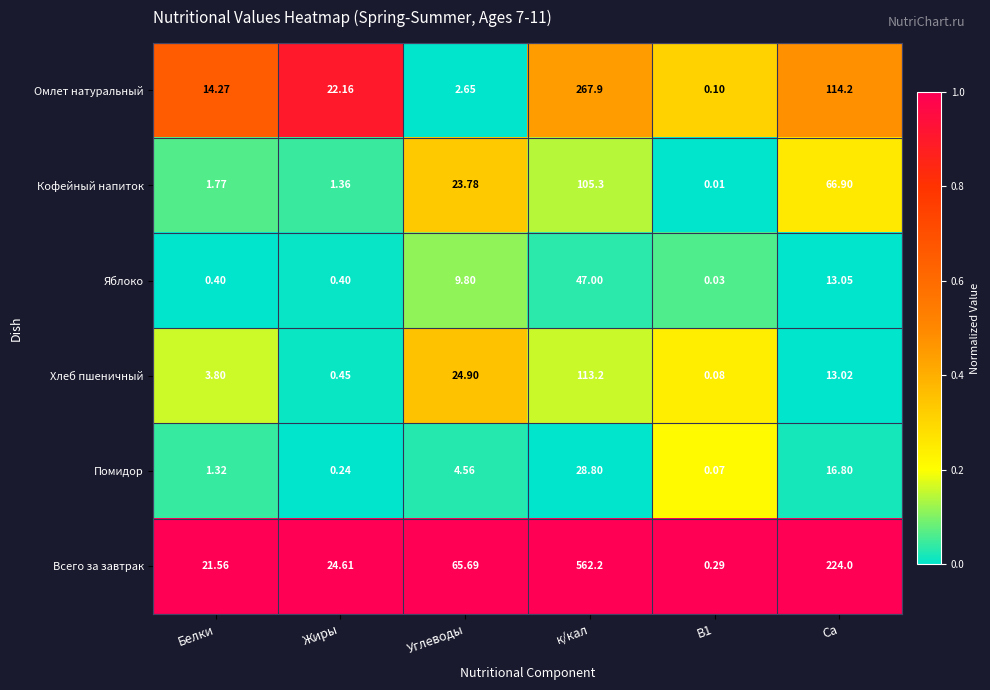

Which series has the largest total across all categories?

Всего за завтрак